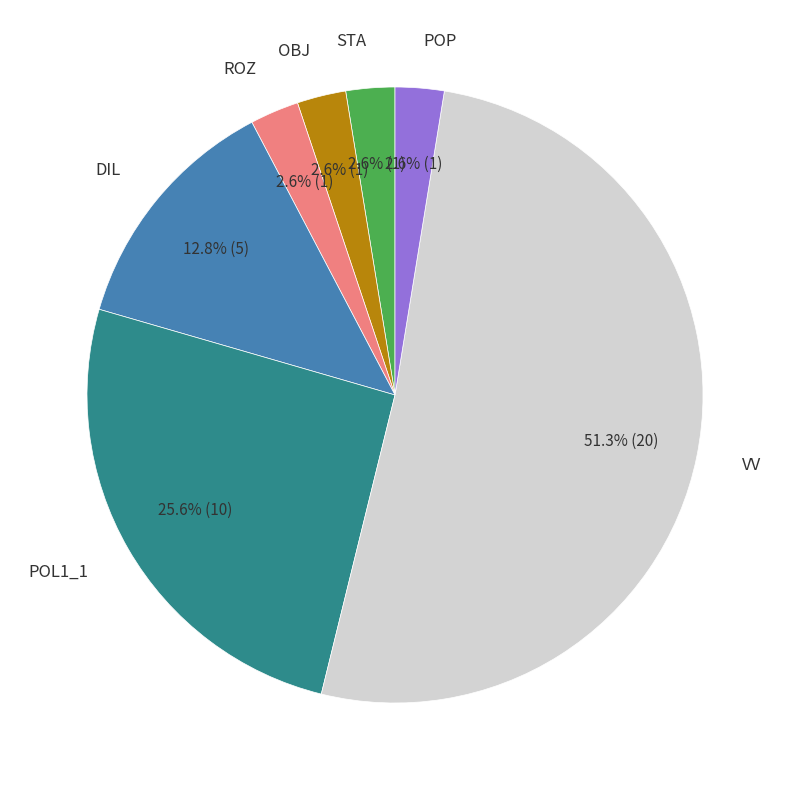

Is there any slice that represents more than half of the pie?

Yes